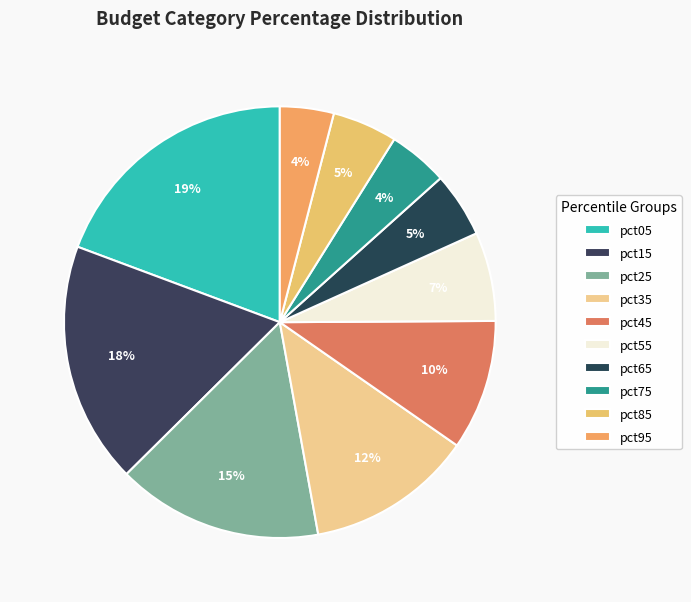

To the nearest percent, what percentage of the pie is pct55?

7%